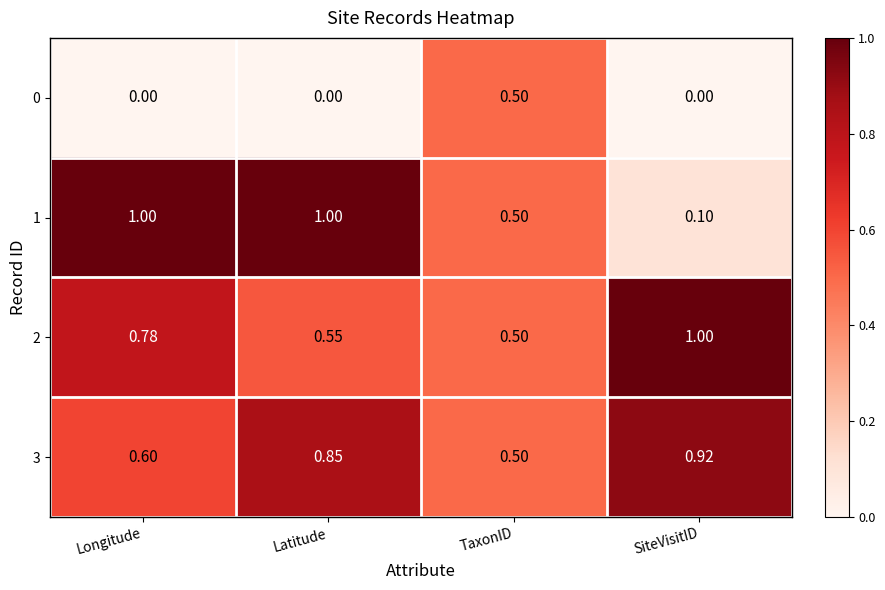

At which label is 1 closest to 0?

SiteVisitID